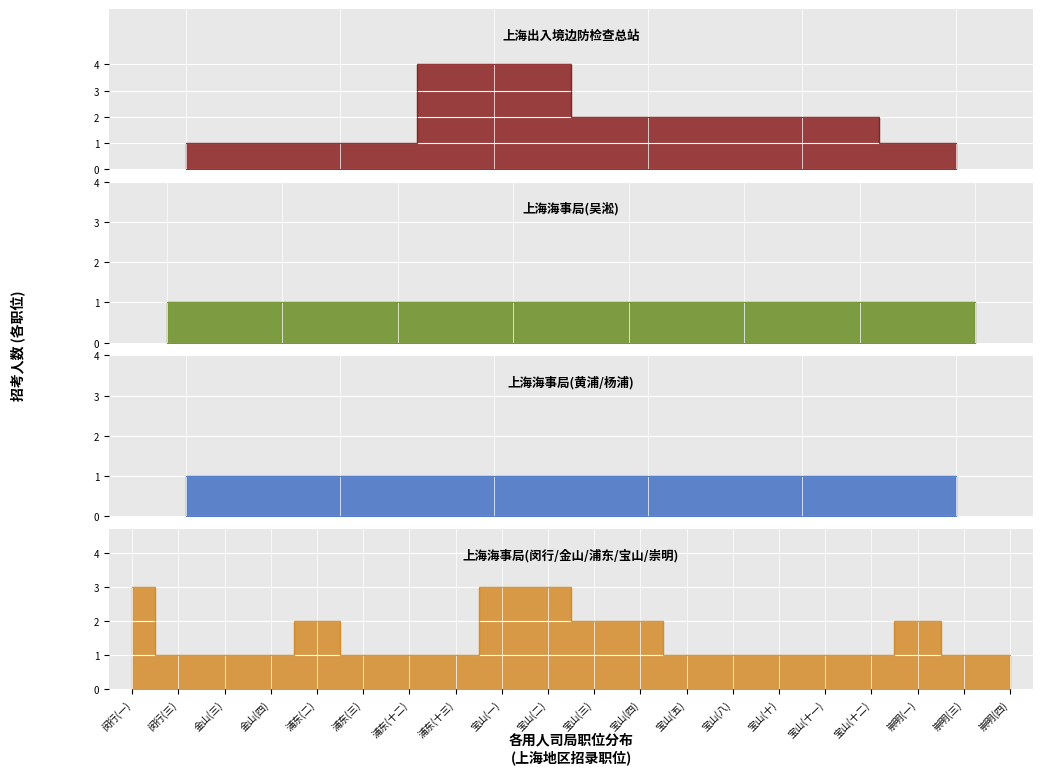

The 招考人数 series shows 0 at 12. True or false?

False